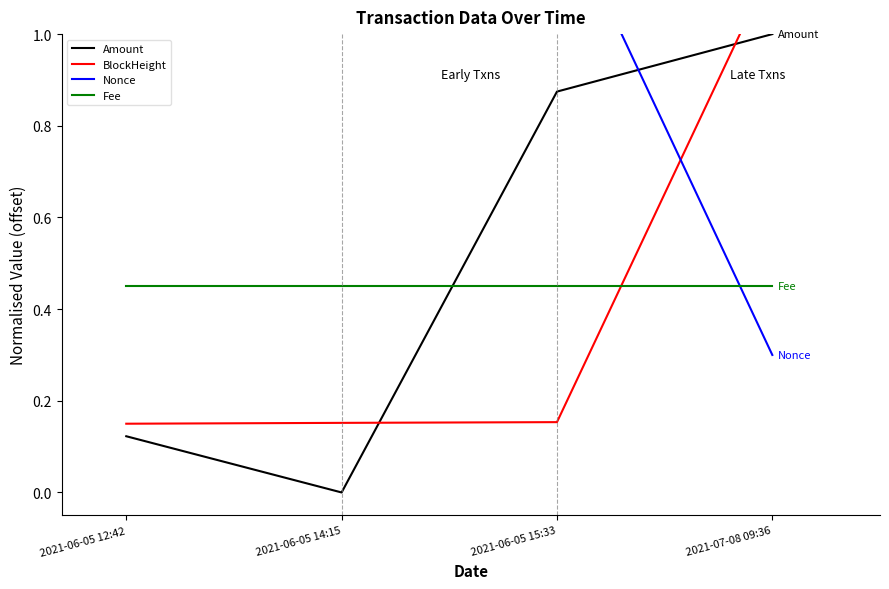

Is the value of Amount at 2021-06-05 15:33 greater than the value of BlockHeight at 2021-06-05 12:42?

Yes